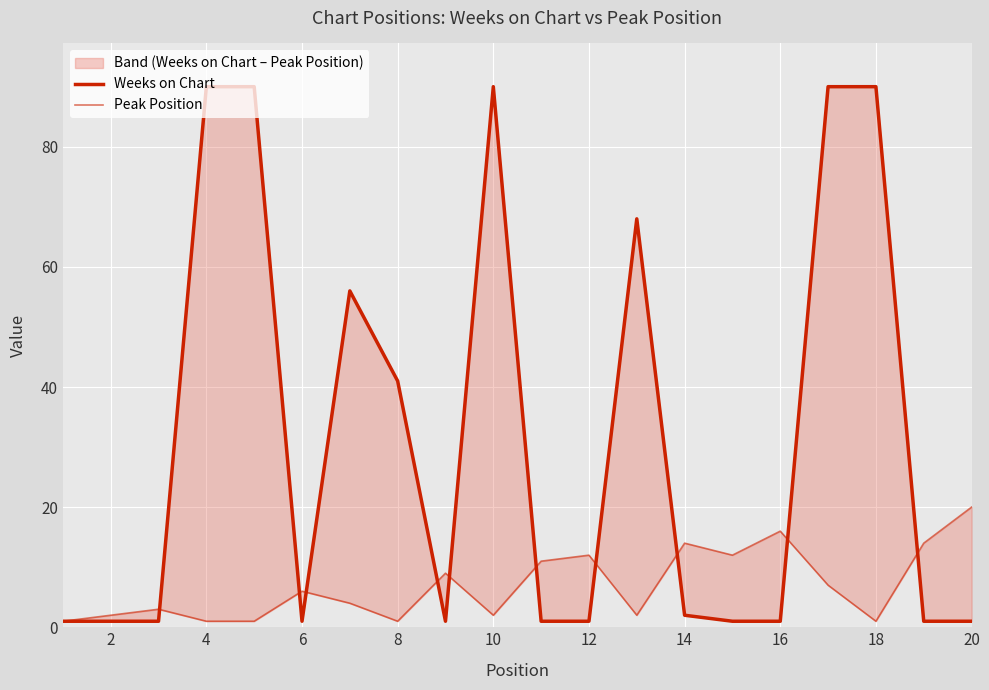

What are all the series names shown in the legend?

Weeks on Chart, Peak Position